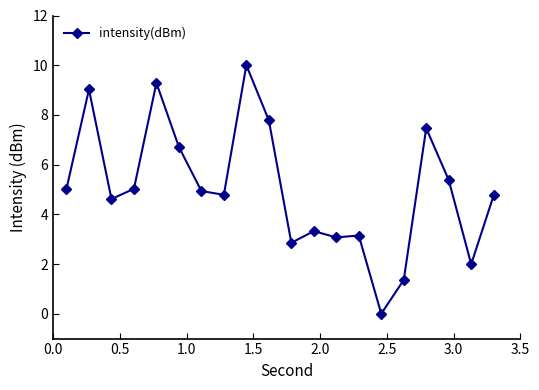

What is the value of the 7th point from the left?

4.9